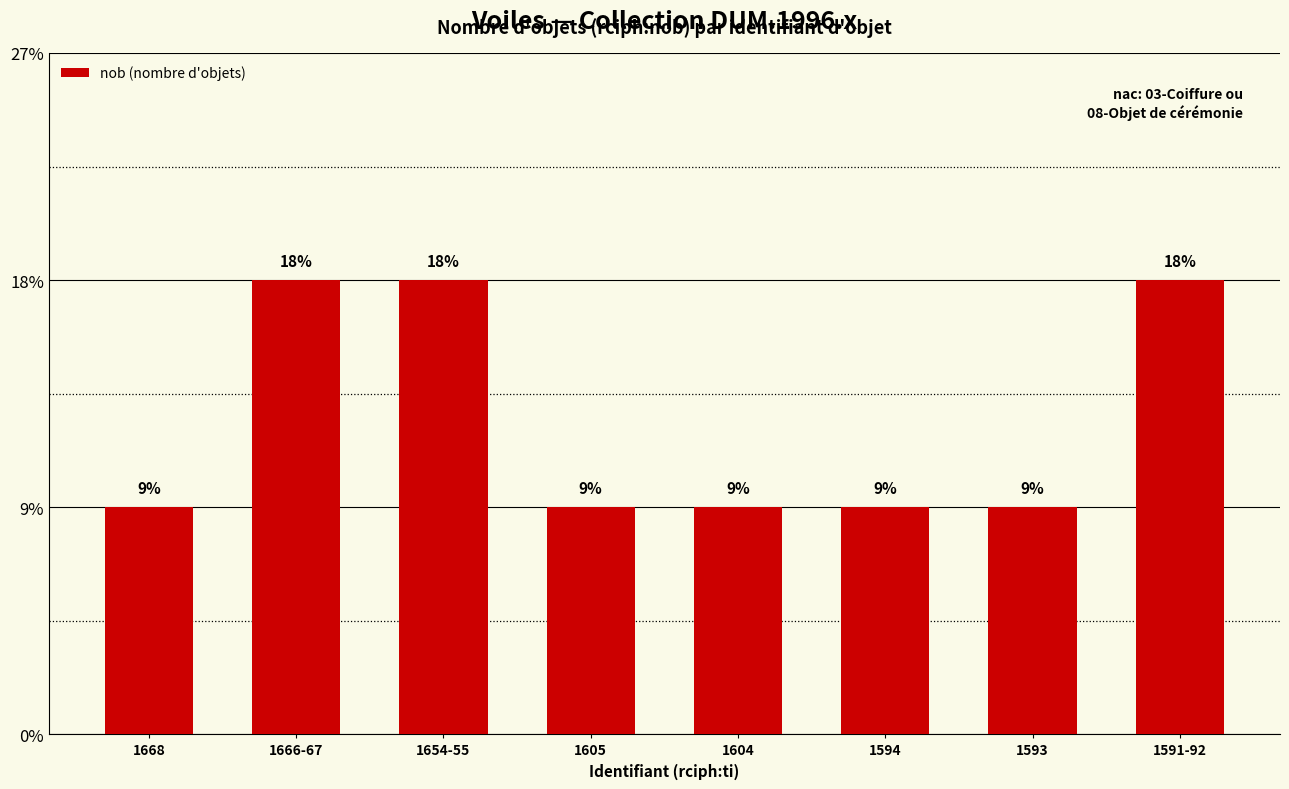

What position from the left is 1654-55?

3